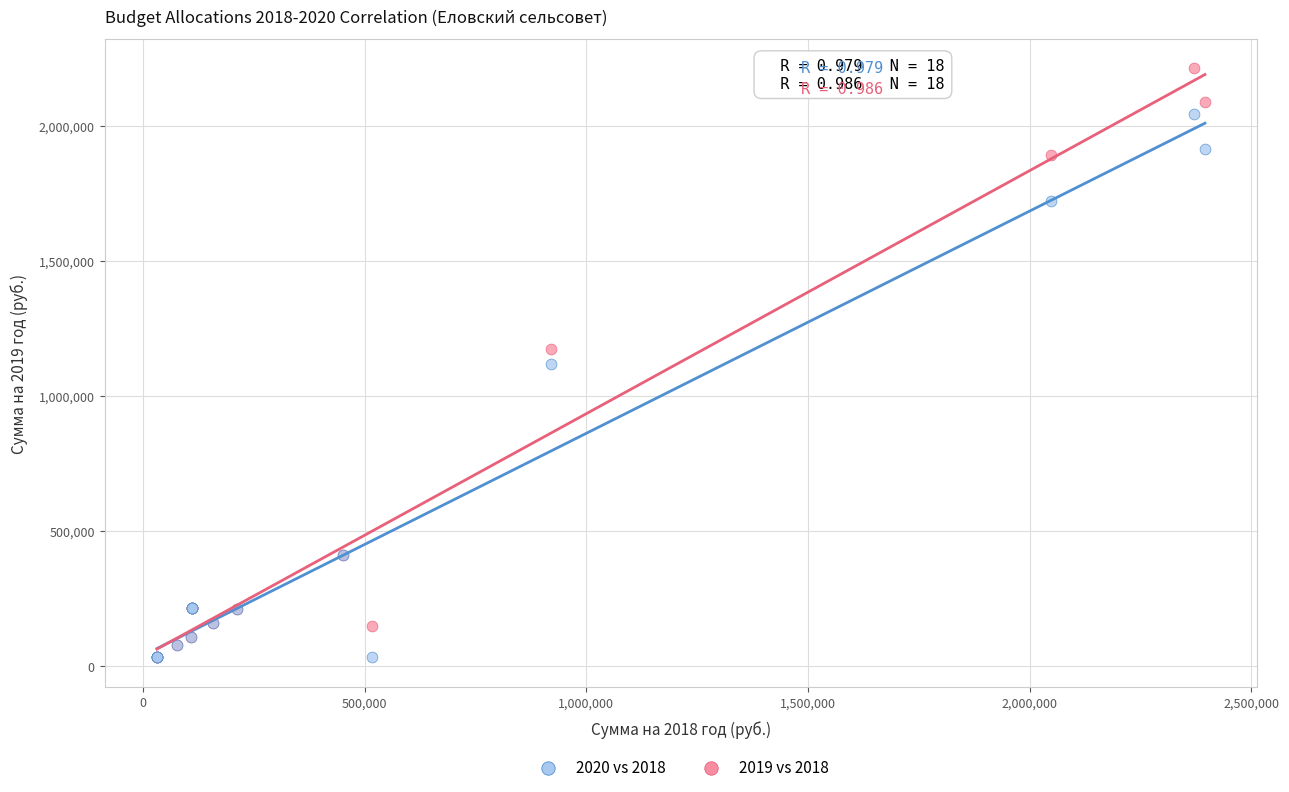

What are all the series names shown in the legend?

2020 vs 2018, 2019 vs 2018